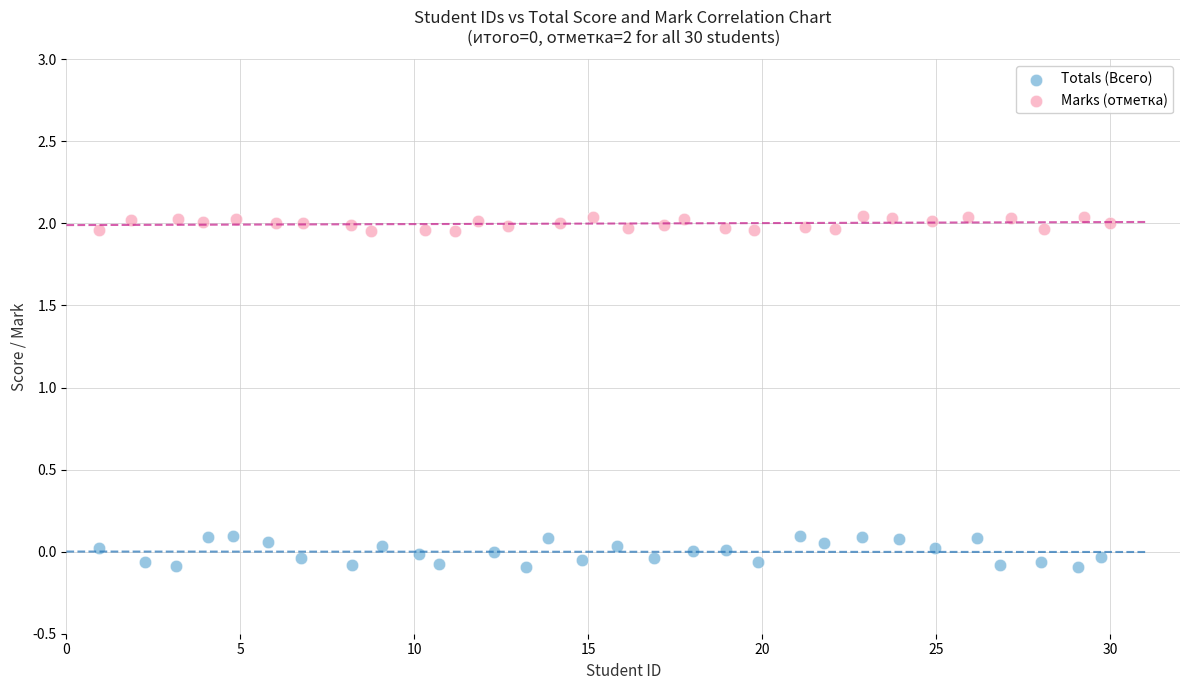

Which series contains the lowest Y value?

Totals (Всего)